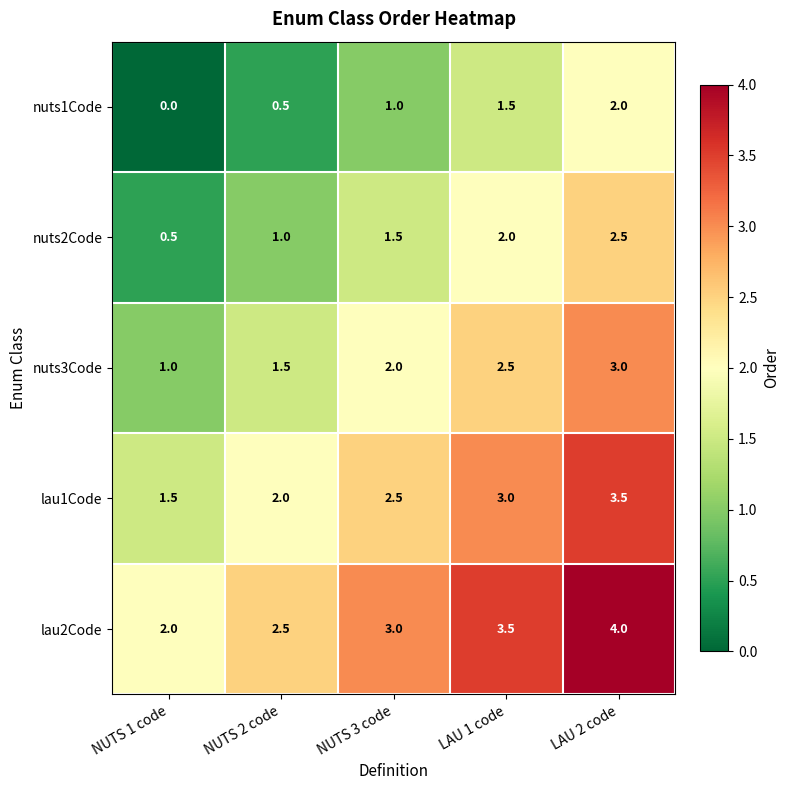

The value of nuts3Code at LAU 2 code is 3.0. True or false?

True